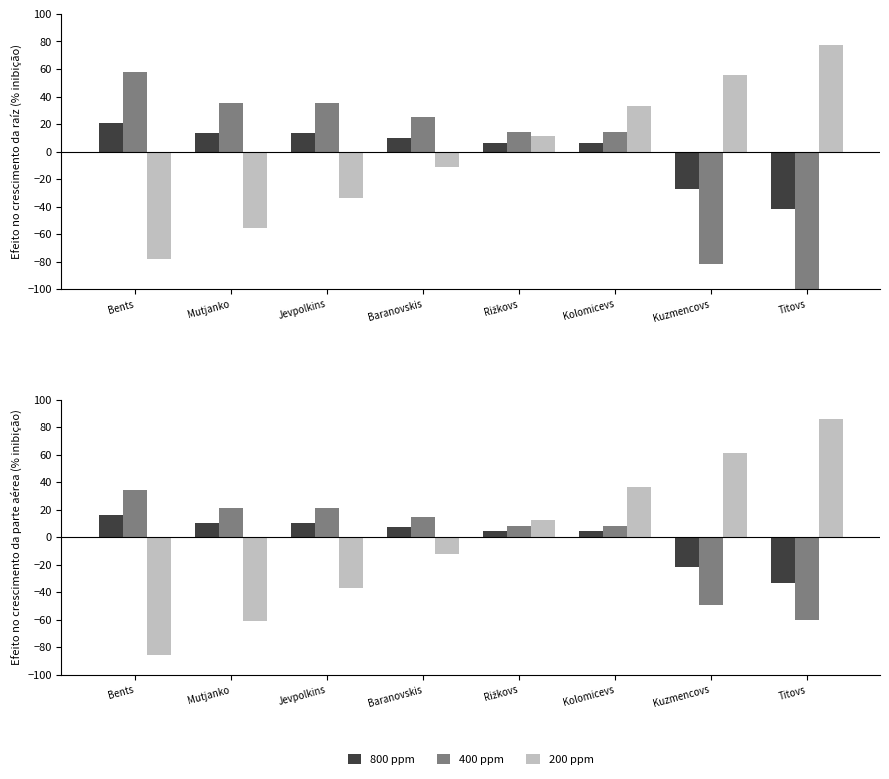

How many groups of bars are there?

8